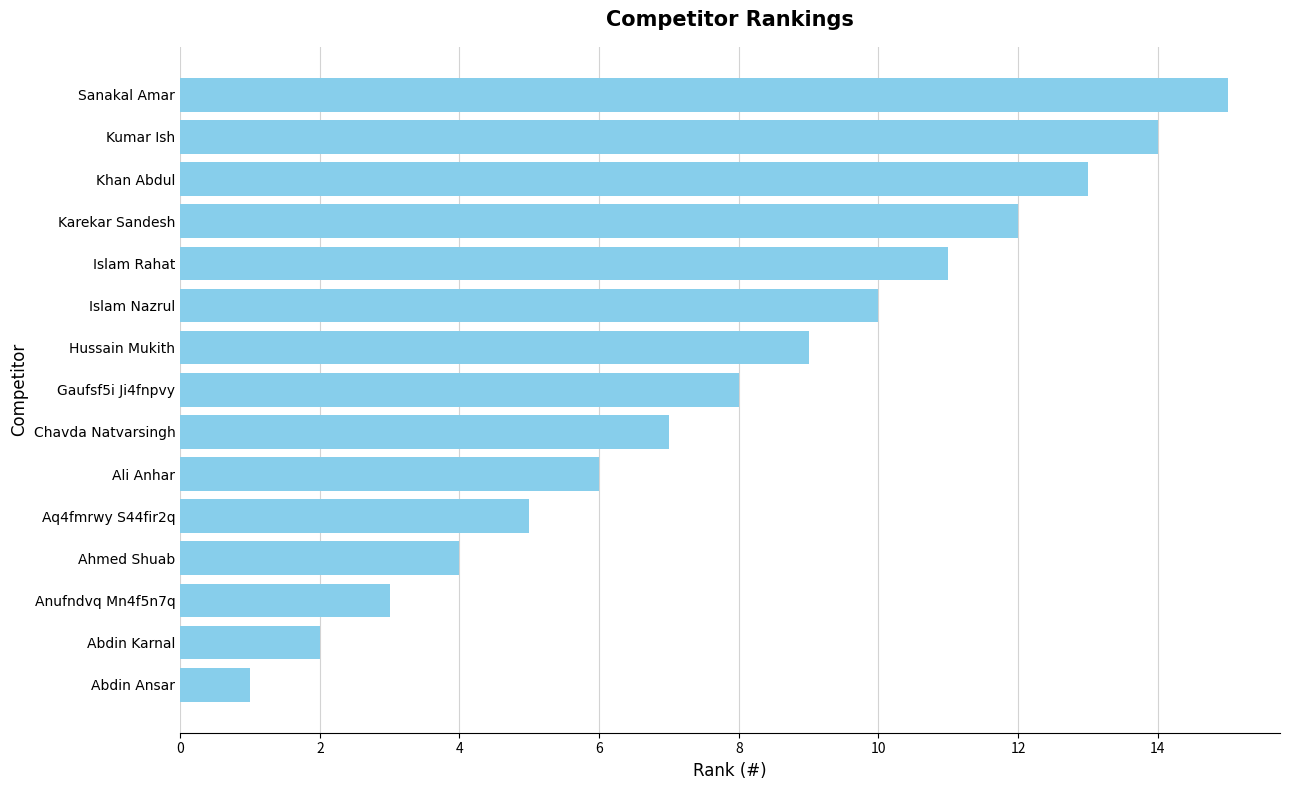

What is the greatest value displayed?

15